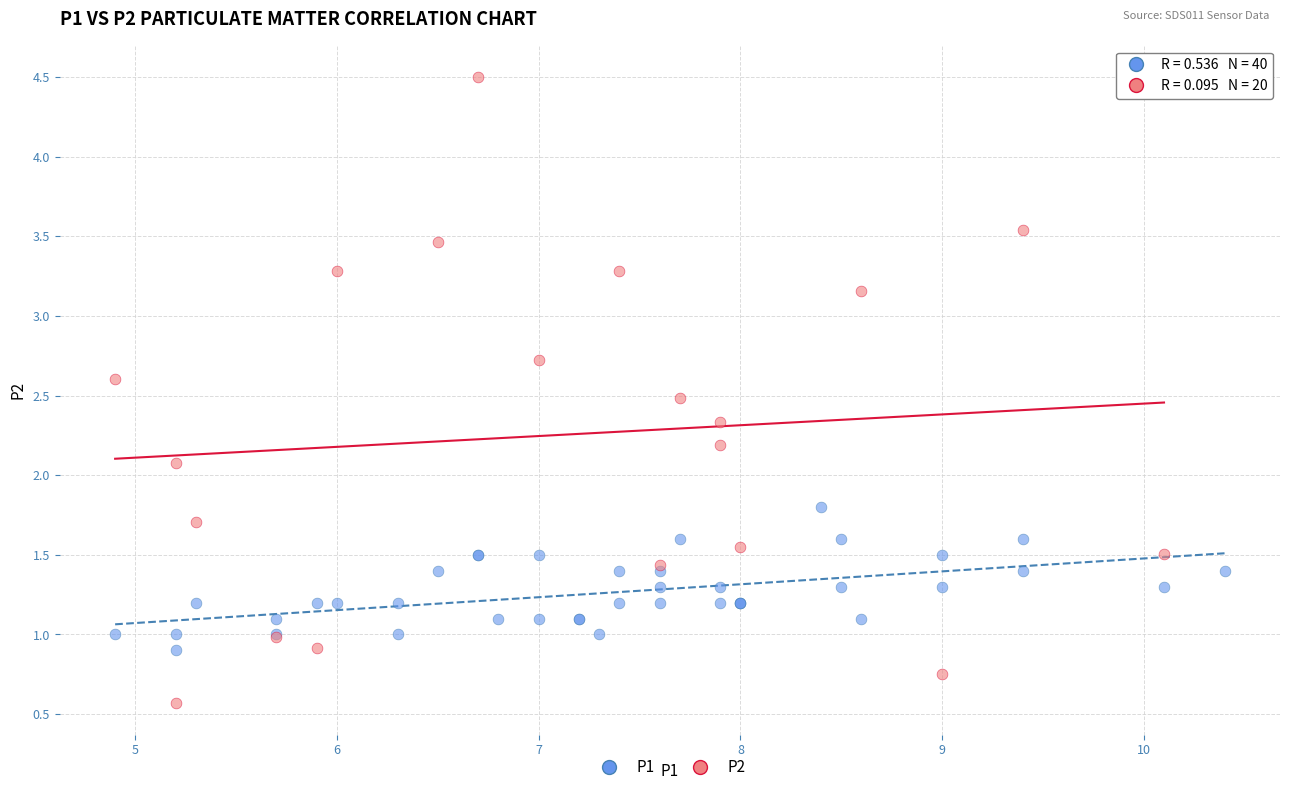

Which series reaches the minimum Y coordinate?

P2